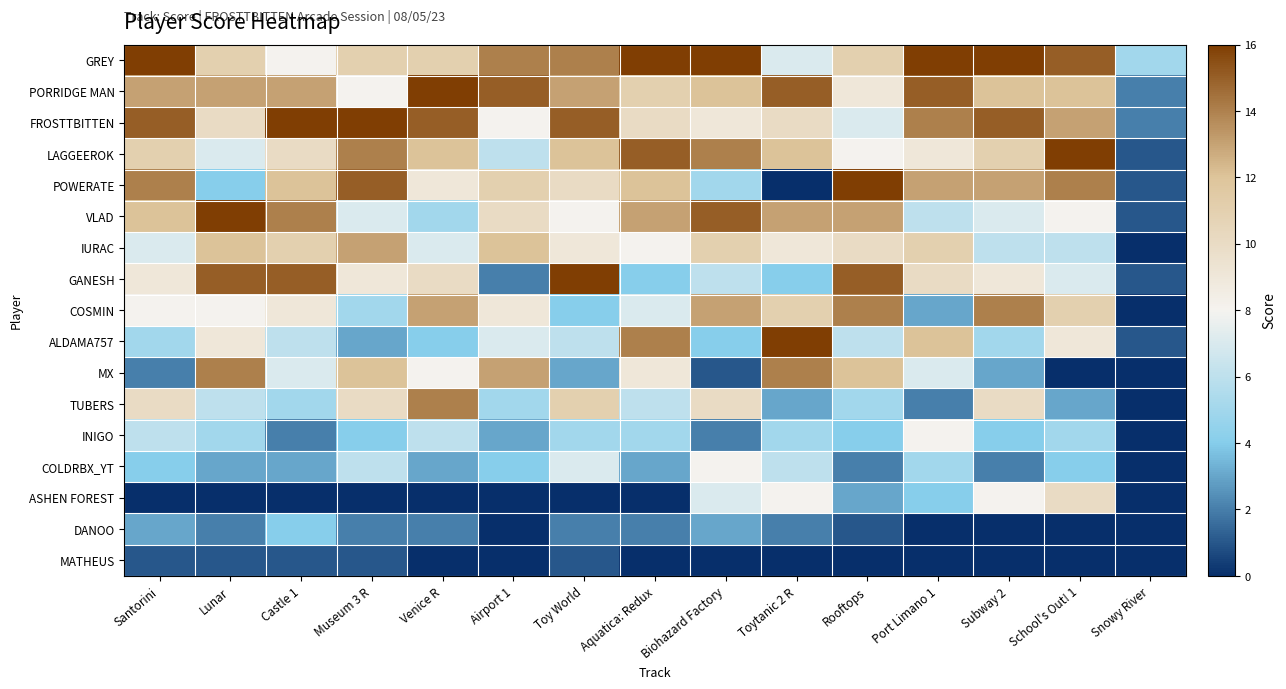

What is the greatest value displayed?

16